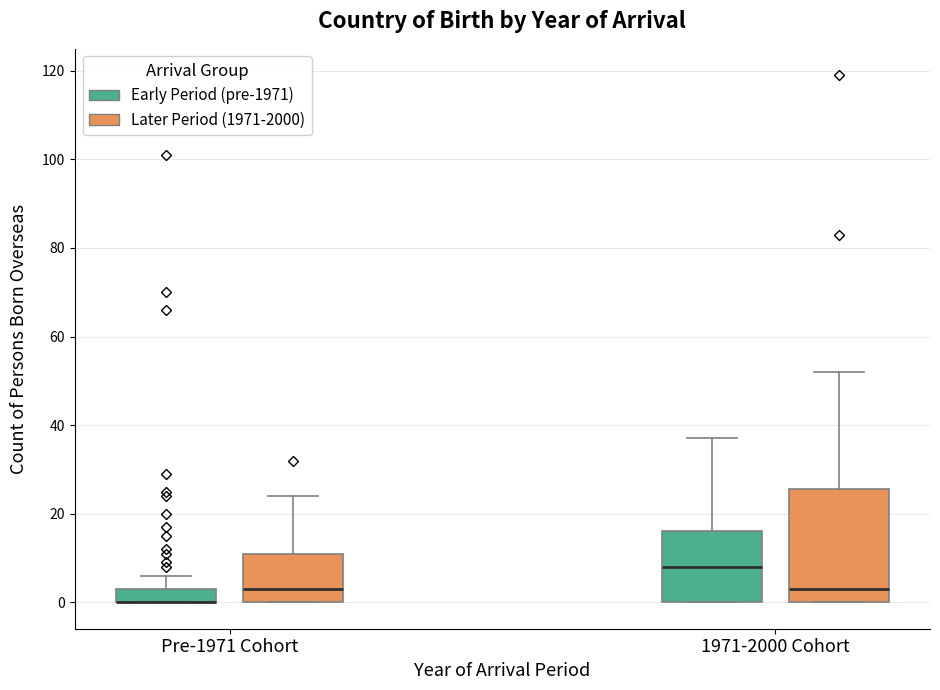

Reading left to right, transcribe this box plot: for each box, give where its median line is, the range the box spans, and where its two whiskers end, as read against the y-axis. The values are not printed on the chart, so give them approximately, as read against the axis.

Pre-1971 Cohort (Early Period (pre-1971)): median 0 (drawn on the box's lower edge), box 0 to 4, whiskers 0 to 6
Pre-1971 Cohort (Later Period (1971-2000)): median 4, box 0 to 12, whiskers 0 to 24
1971-2000 Cohort (Early Period (pre-1971)): median 8, box 0 to 16, whiskers 0 to 38
1971-2000 Cohort (Later Period (1971-2000)): median 4, box 0 to 26, whiskers 0 to 52